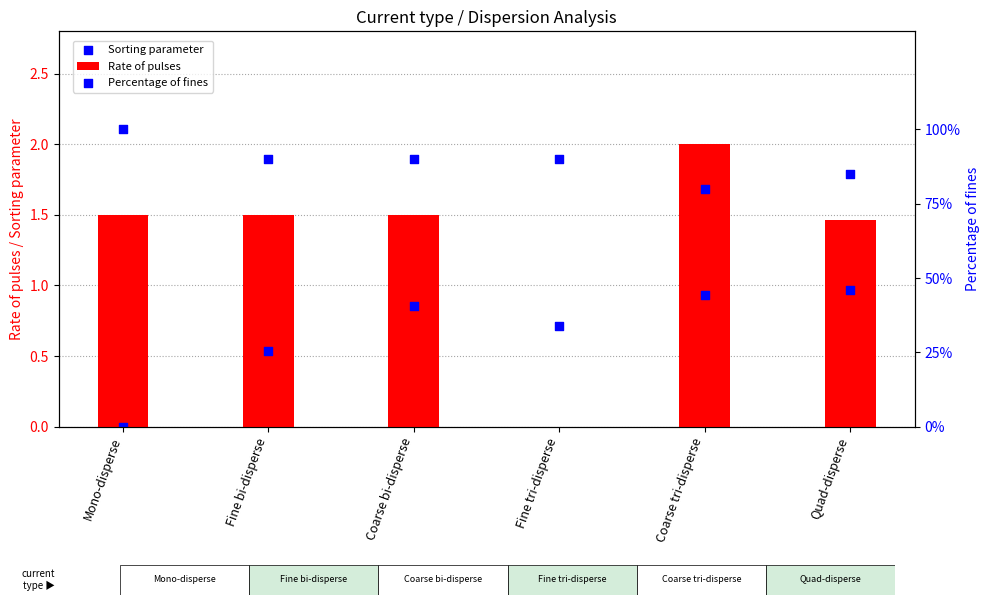

What is the total value across all series at Fine tri-disperse?

90.7